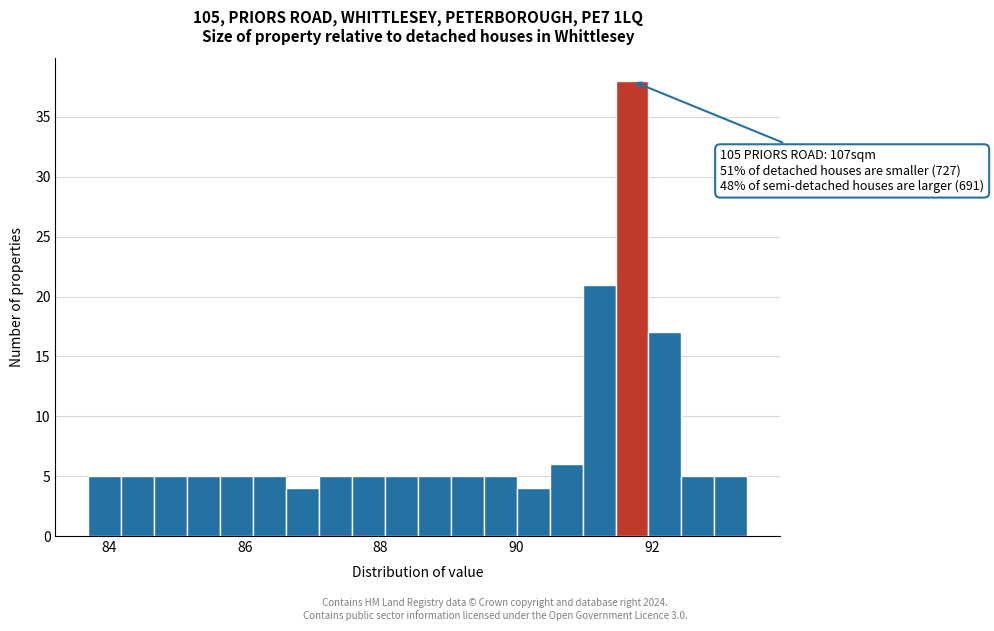

Around what value on the x-axis is the tallest bar? Give the approximate position of its centre, as read against the axis.

91.8